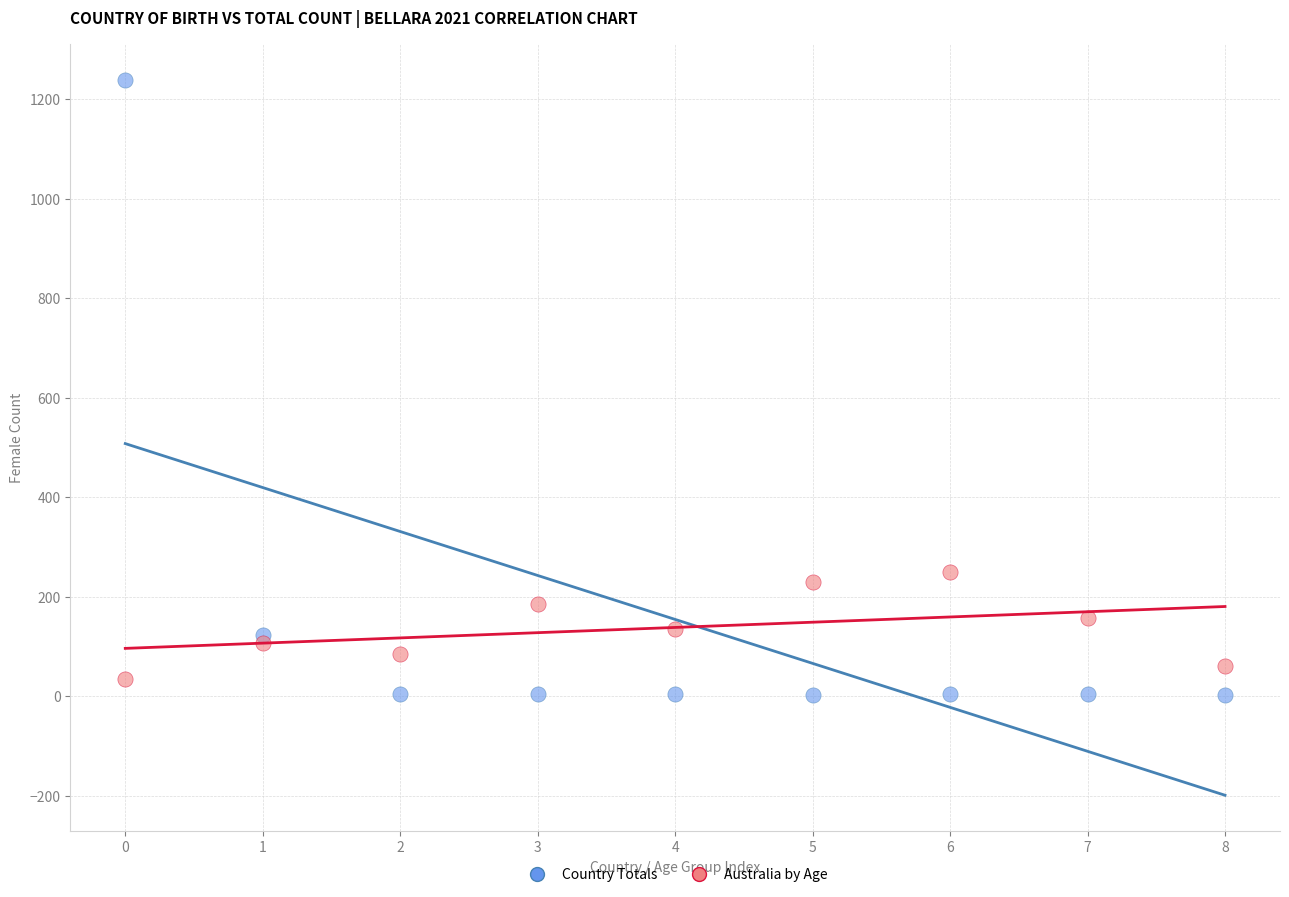

Across all series, what Y value is closest to 620?

249